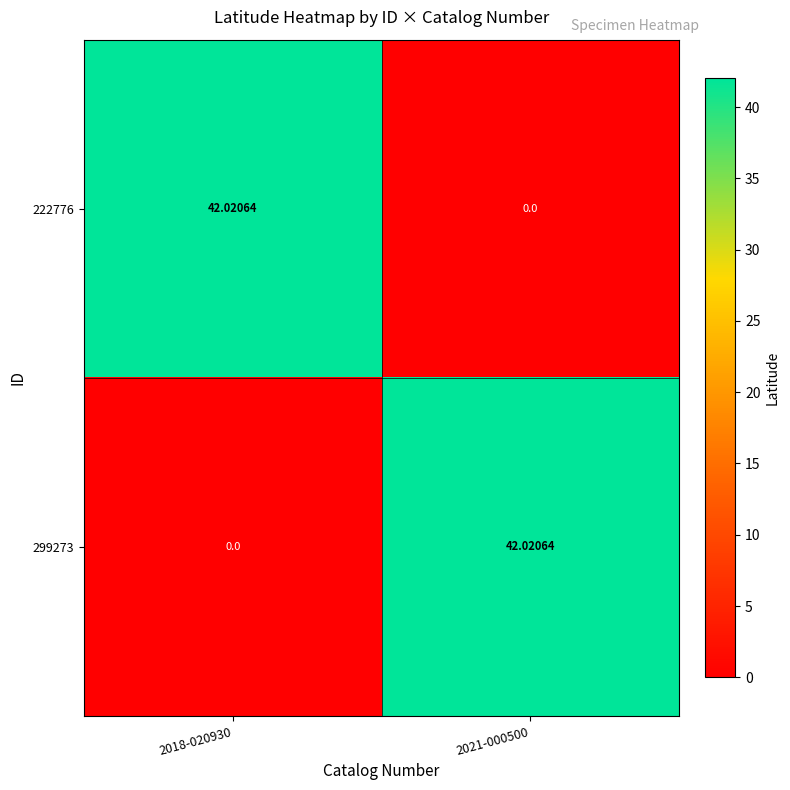

Is the value of 222776 at 2018-020930 greater than the value of 299273 at 2018-020930?

Yes